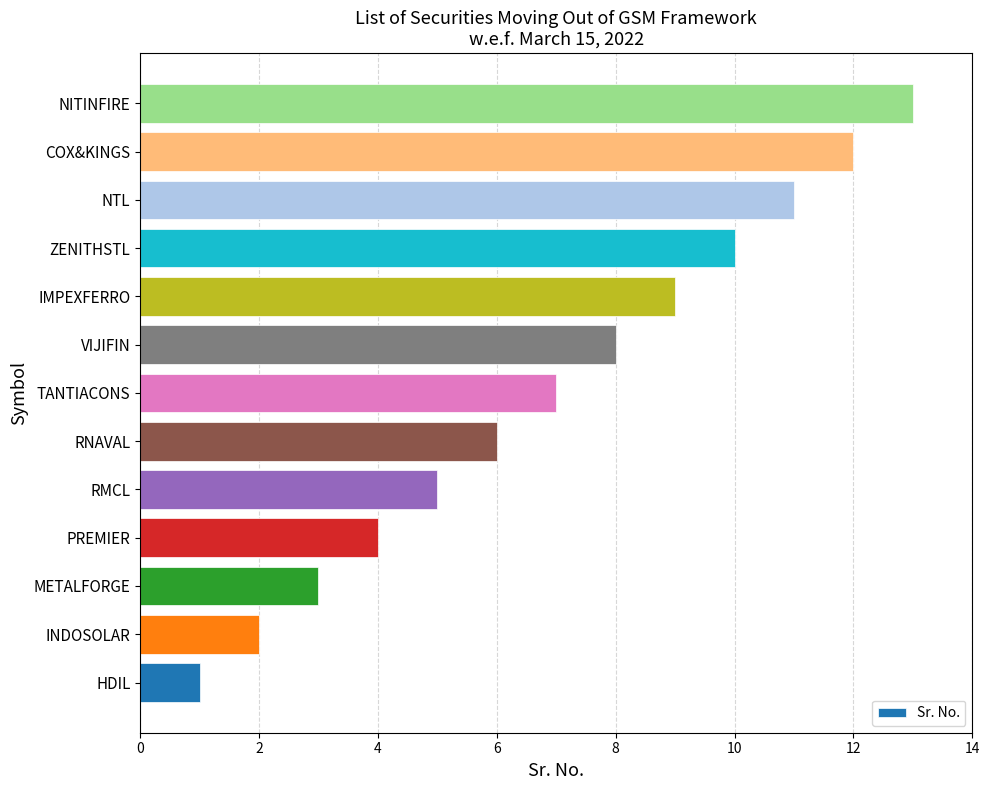

The value at TANTIACONS is 7. True or false?

True